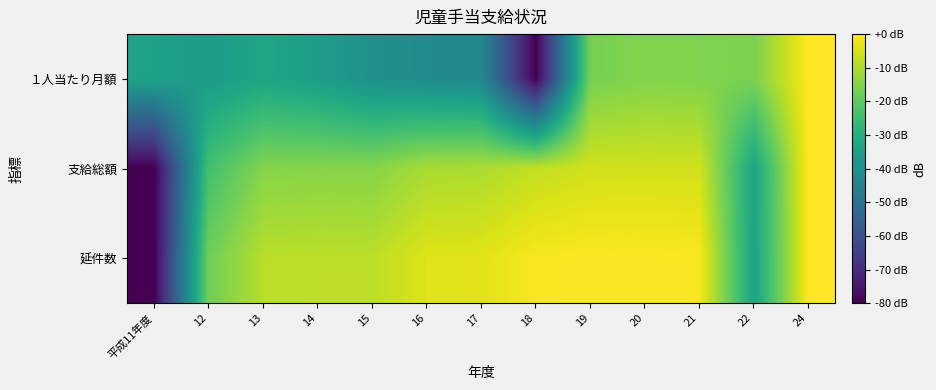

Which series changed the most between 12 and 20?

１人当たり月額